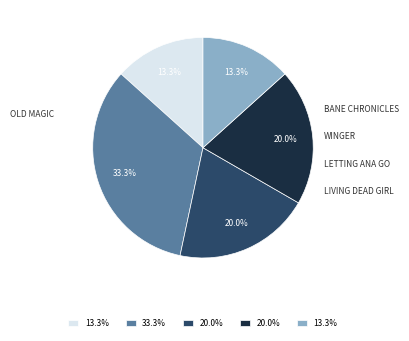

Does any single category account for the majority?

No